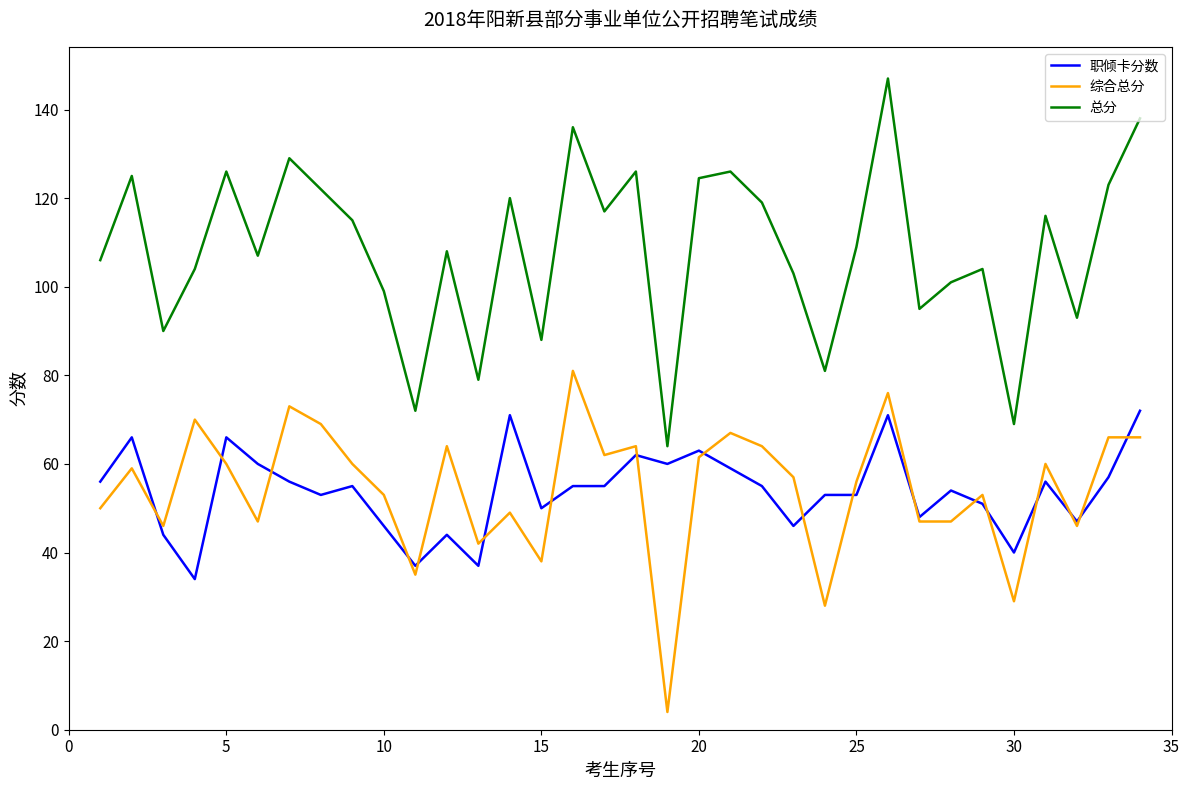

Which series has the largest total across all categories?

总分